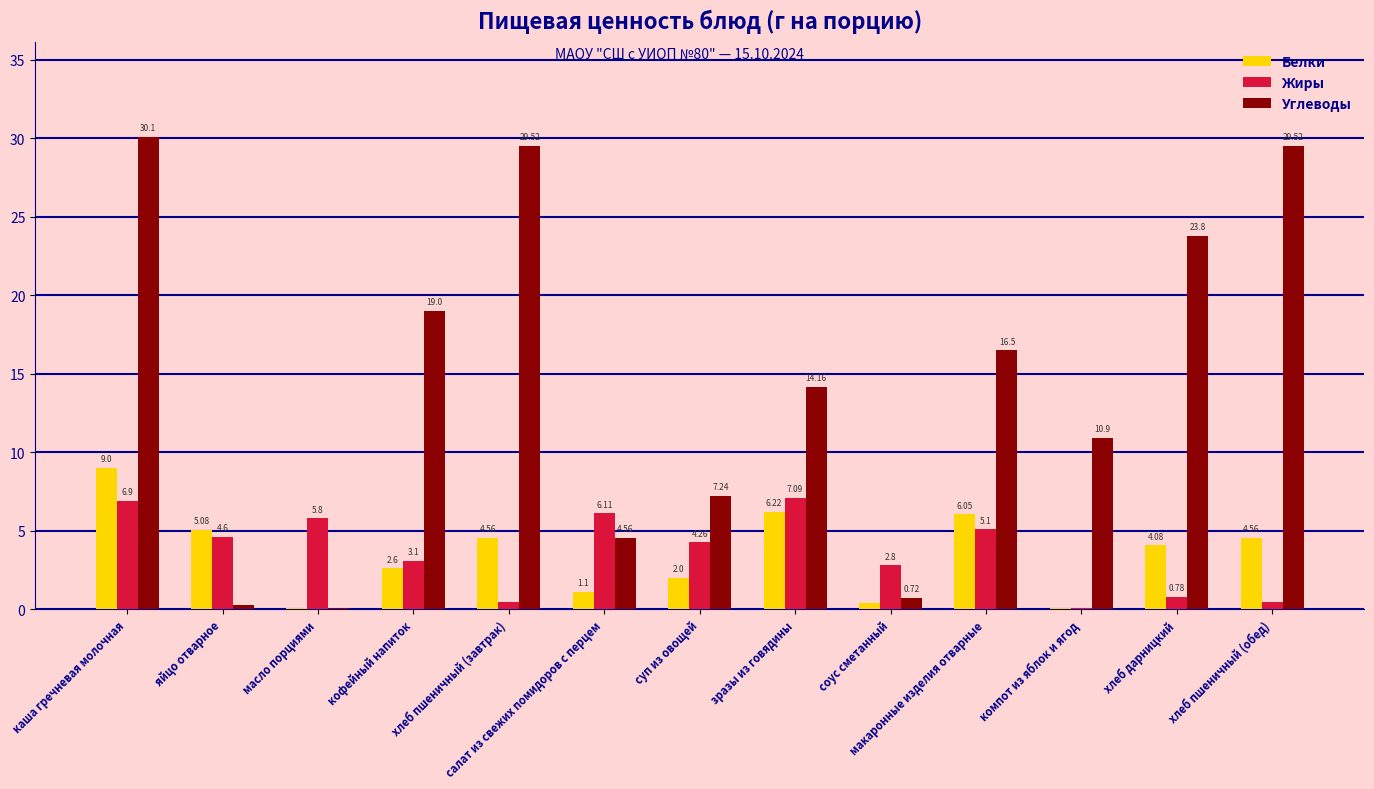

Which category has the highest value in the Белки series?

каша гречневая молочная